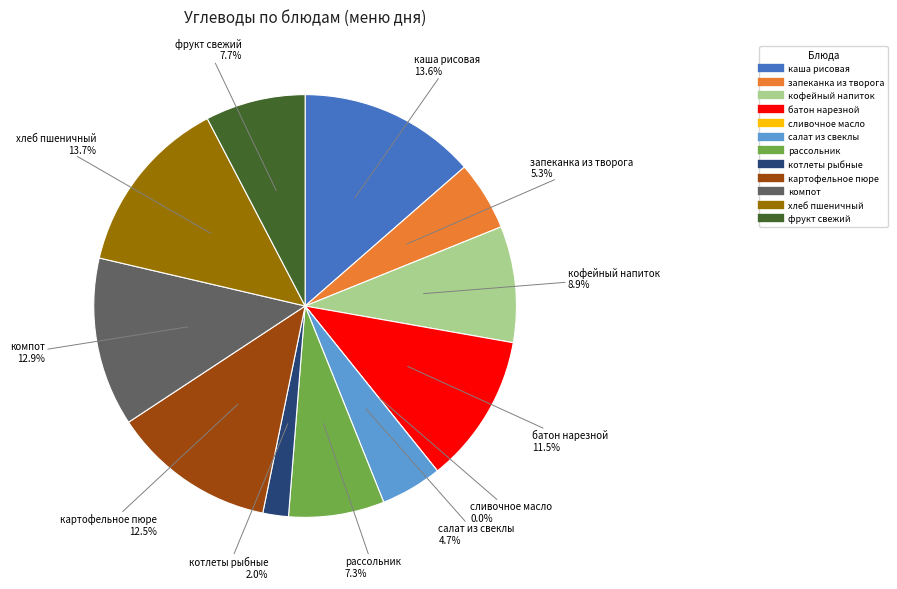

What is the largest slice in the pie chart?

хлеб пшеничный